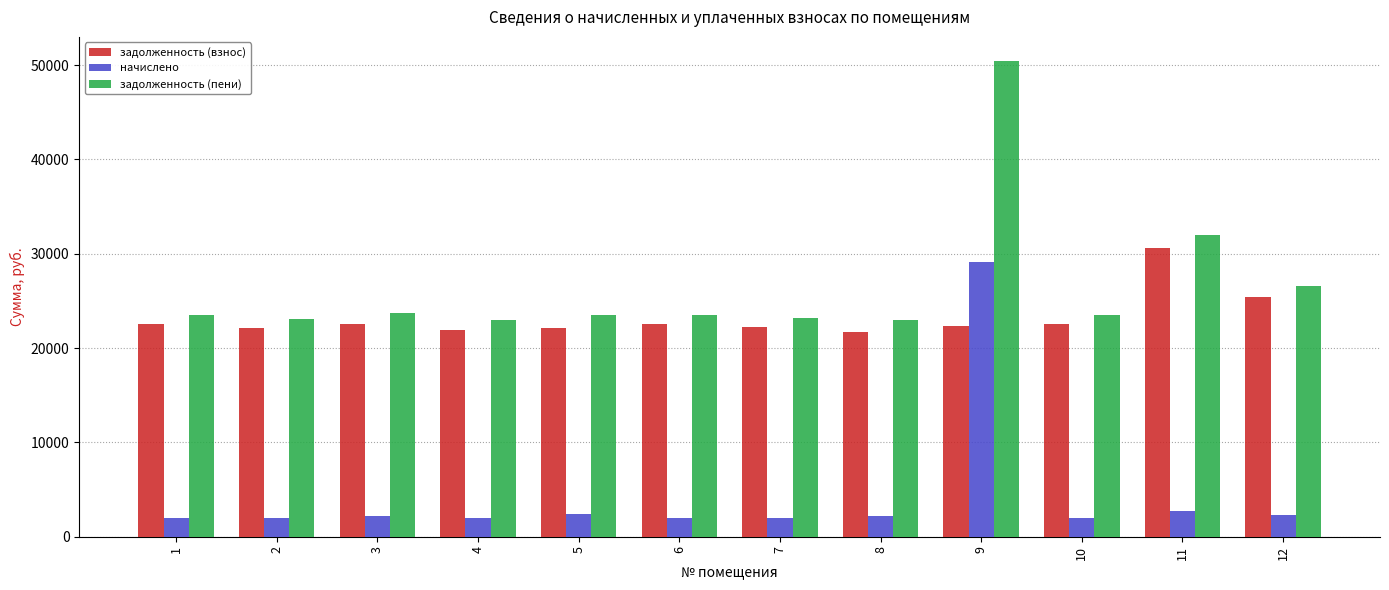

What are all the series names shown in the legend?

задолженность (взнос), начислено, задолженность (пени)